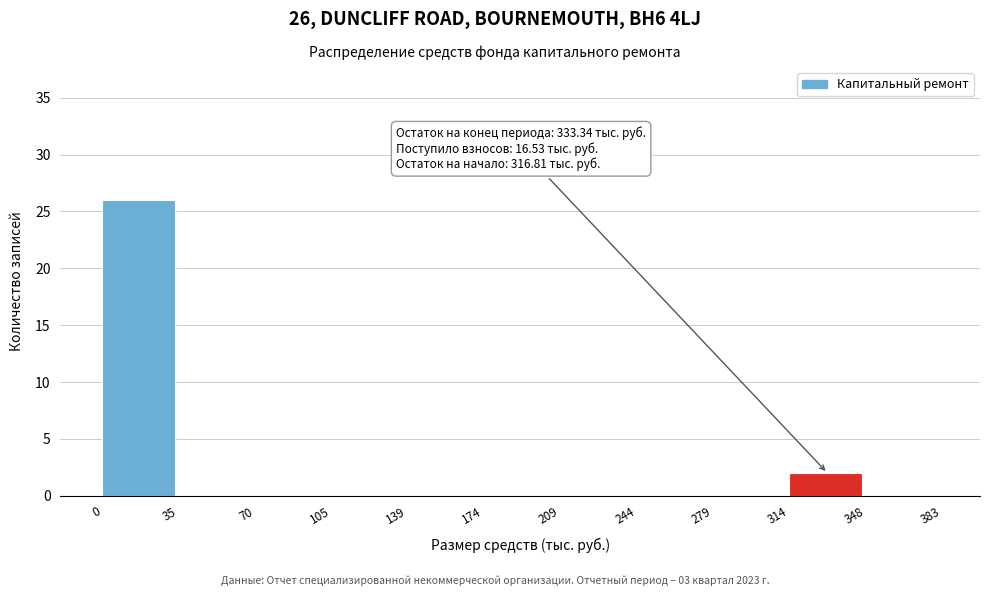

Over which range of the x-axis is the bar tallest?

0 to 35